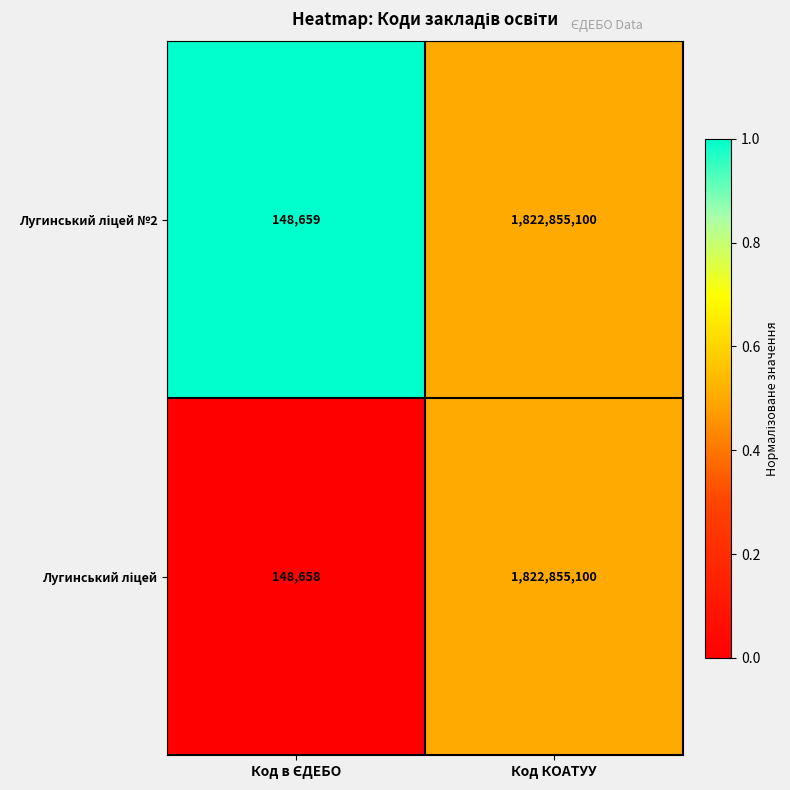

What is the smallest value displayed?

148658